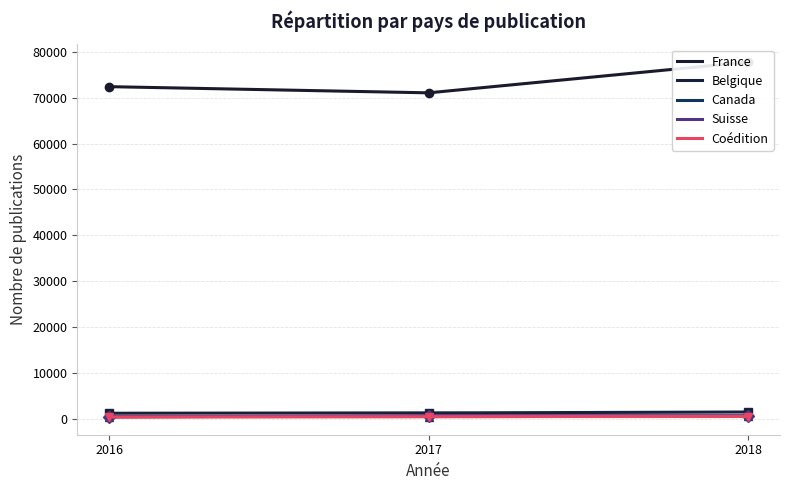

The value of France at 2016 is 72383. True or false?

True